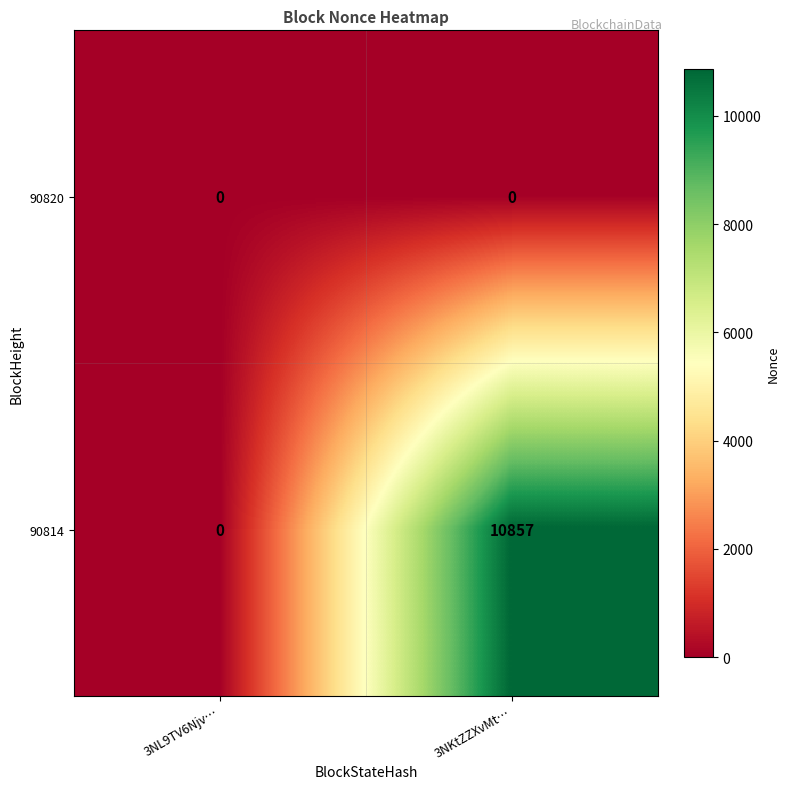

True or false: 90814 has a value of -6266 at 3NL9TV6Njv….

False